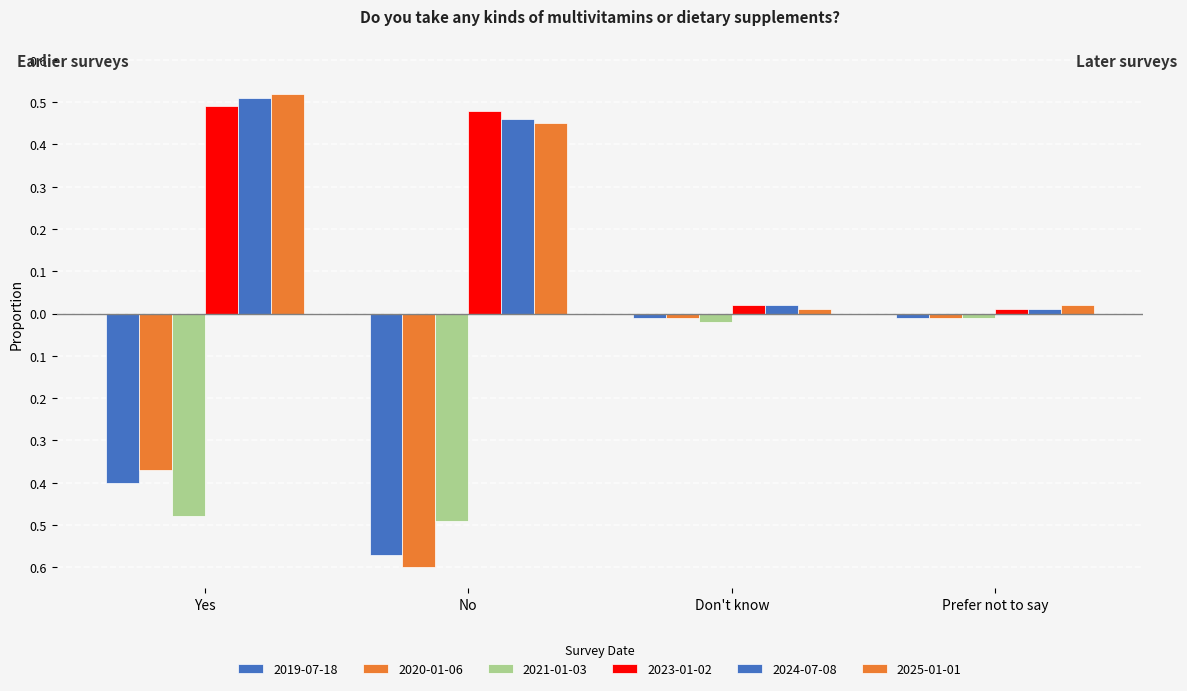

Are the bars grouped side by side (vs. stacked)?

Yes